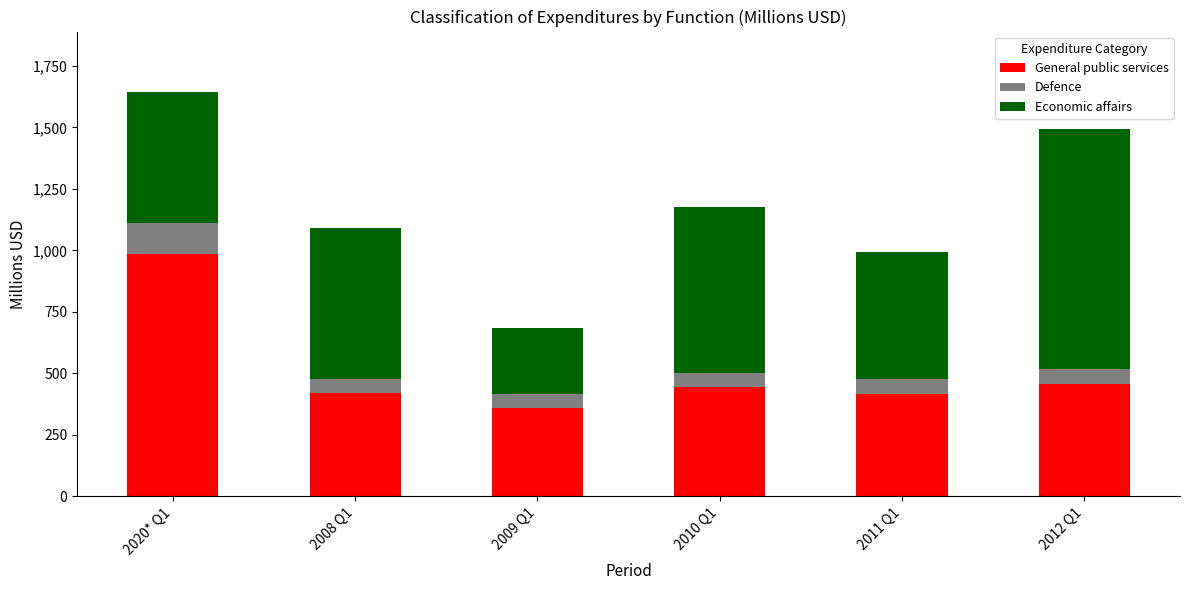

What is the total value across all series at 2012 Q1?

1495.3